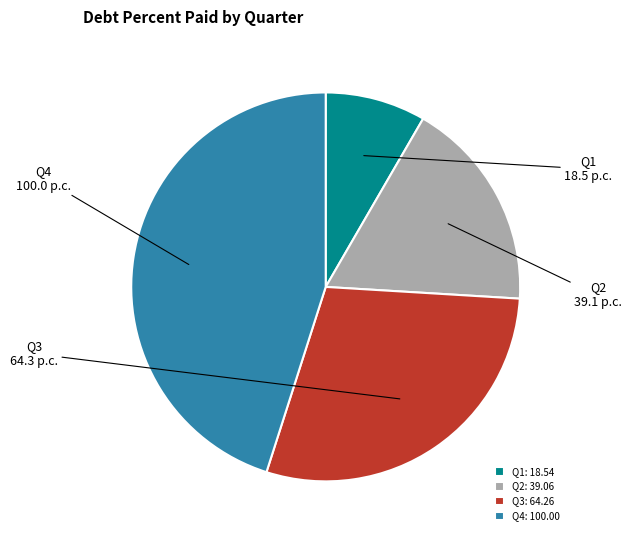

Which has a higher value, Q4 or Q2?

Q4